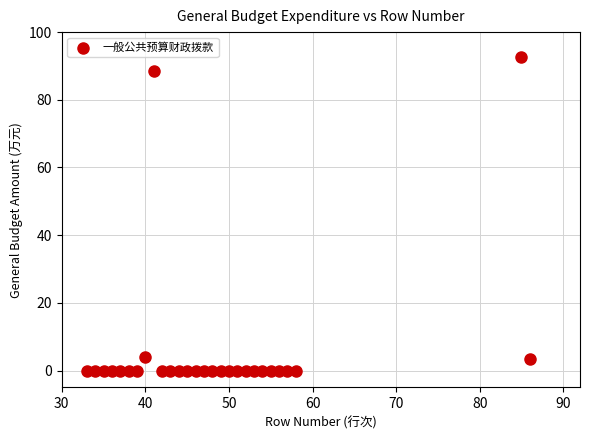

What is the range of X values (max minus min)?

53.0